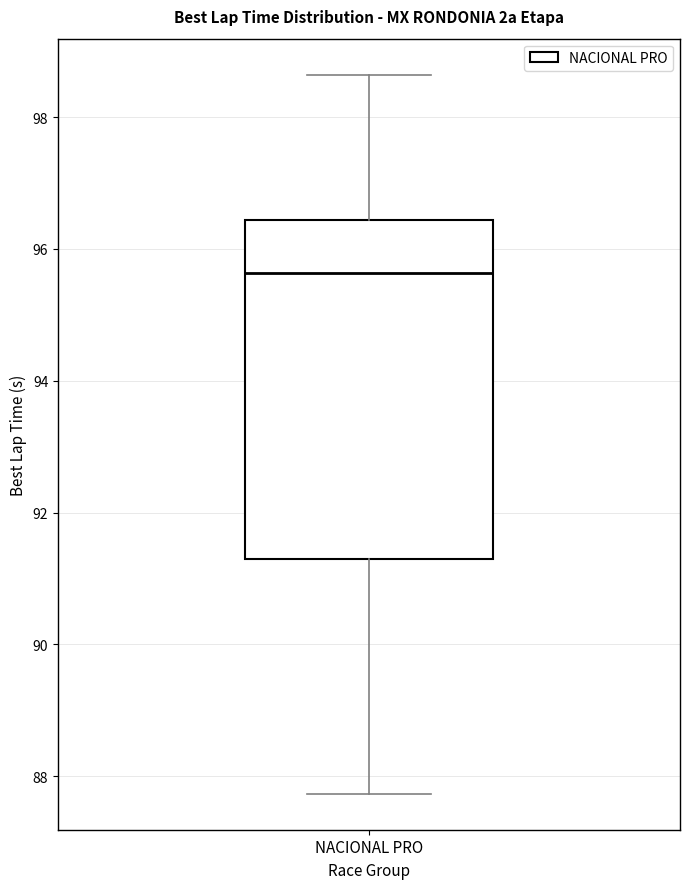

Where is the lower edge of the box for NACIONAL PRO on the y-axis? The values are not printed on the chart, so give them approximately, as read against the axis.

91.4